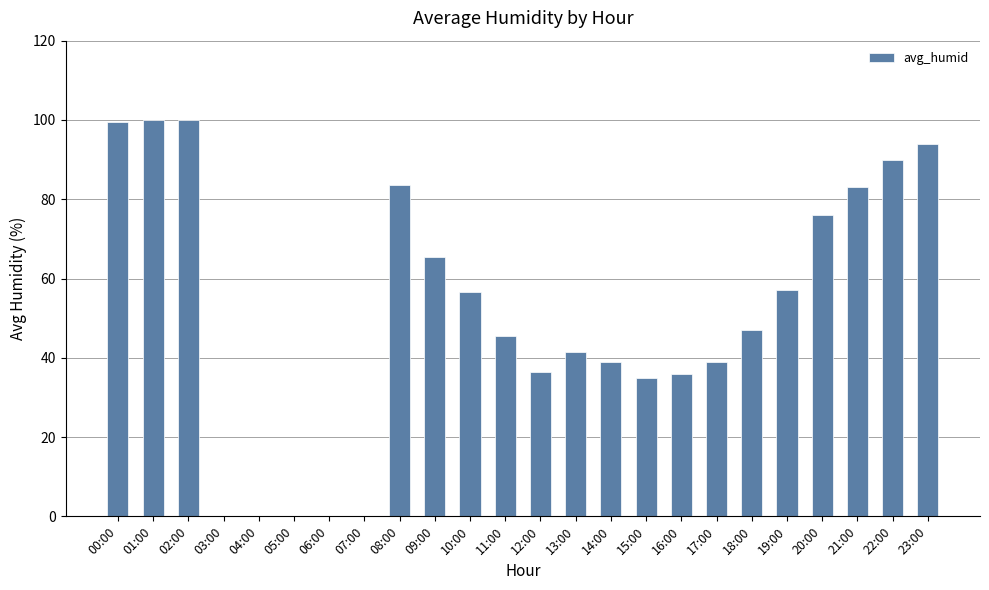

The value at 23:00 is 29.4. True or false?

False